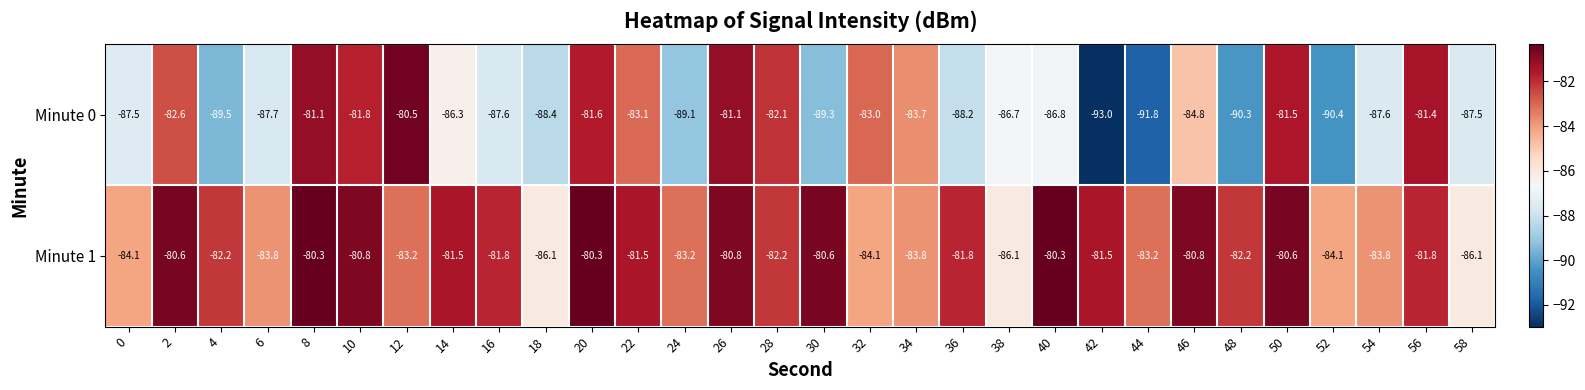

What is the spread (max minus min) of values at 4?

7.3